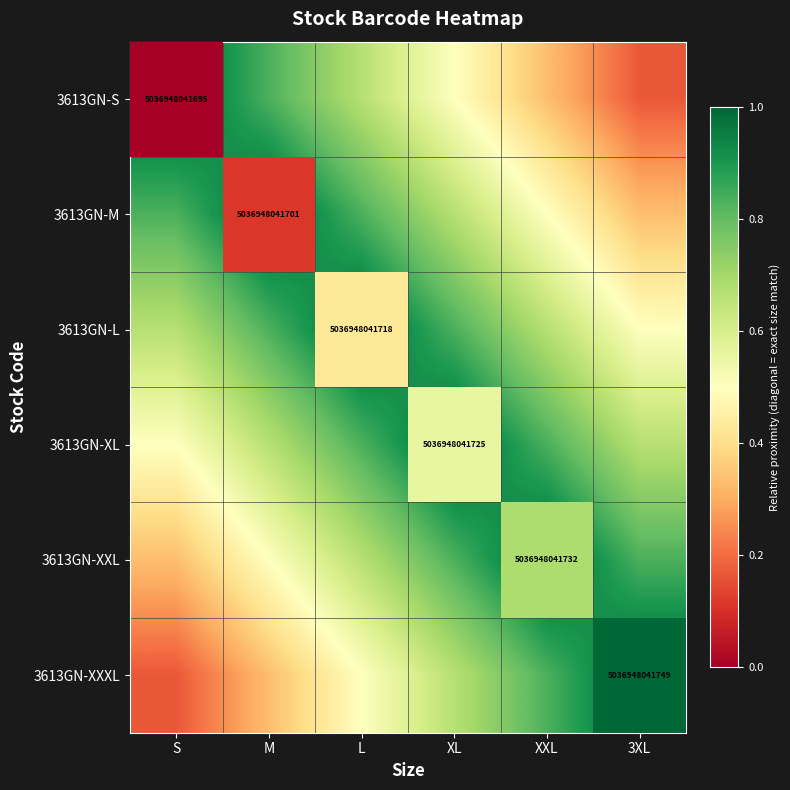

The value of 3613GN-L at S is 0.4. True or false?

False